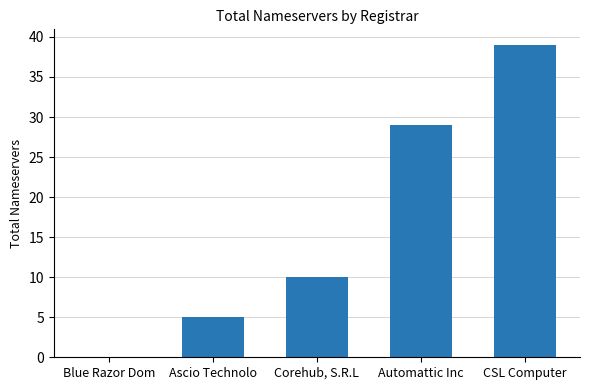

True or false: the data shows 42 at Automattic Inc.

False